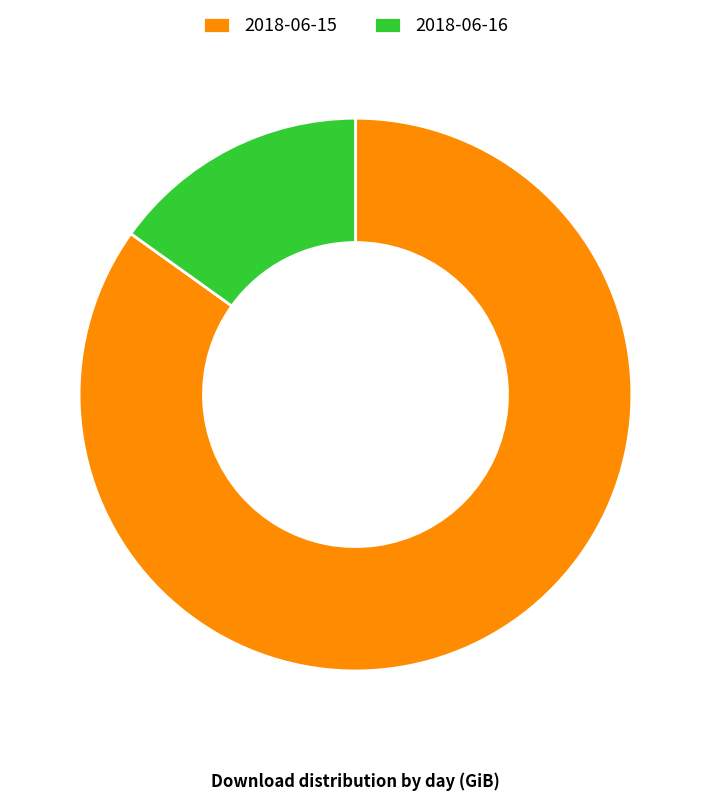

Do 2018-06-16 and 2018-06-15 together represent more than half of the pie?

Yes